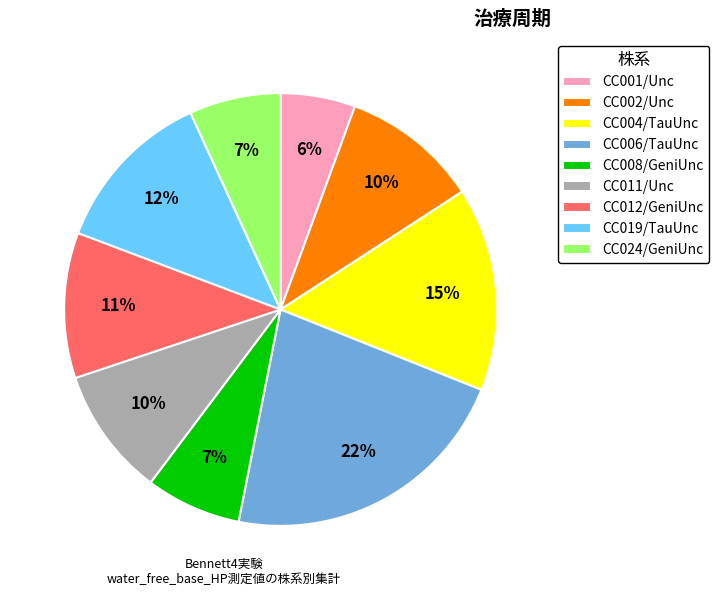

The CC001/Unc slice represents 17% of the pie. True or false?

False